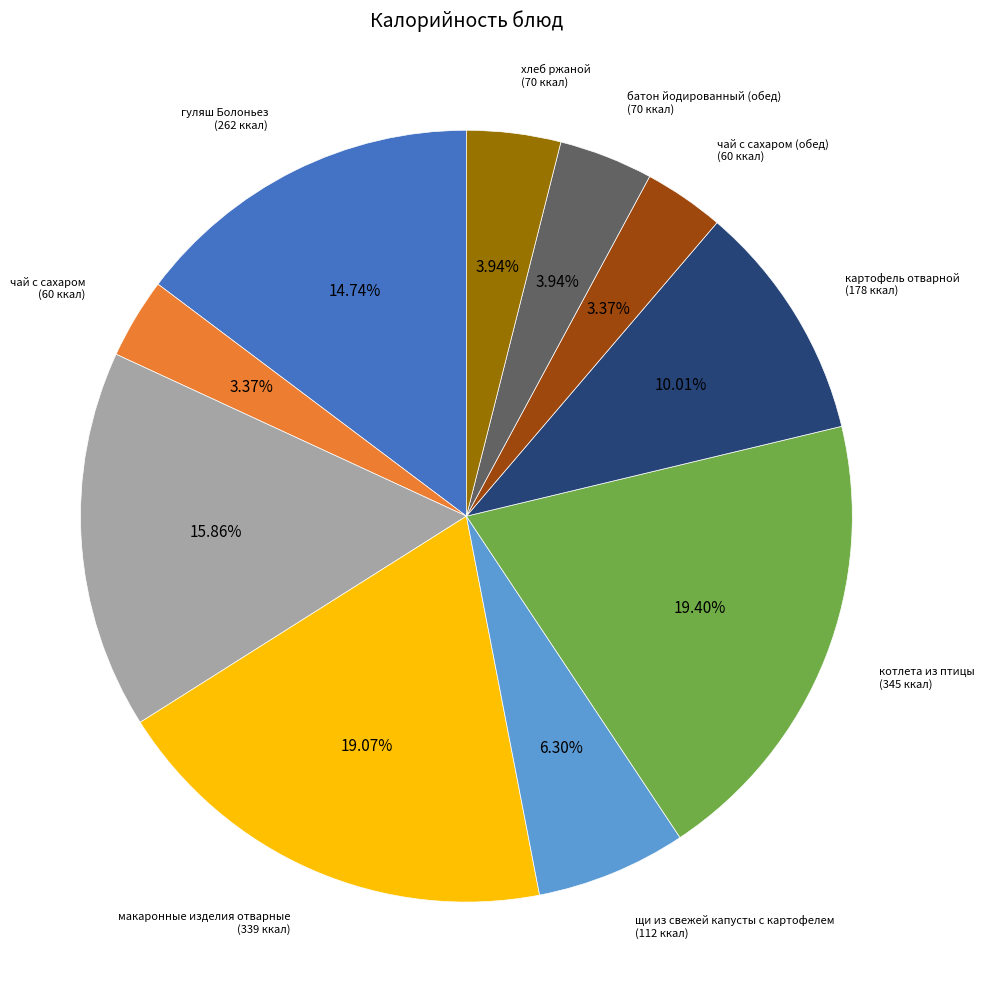

Does any single category account for the majority?

No